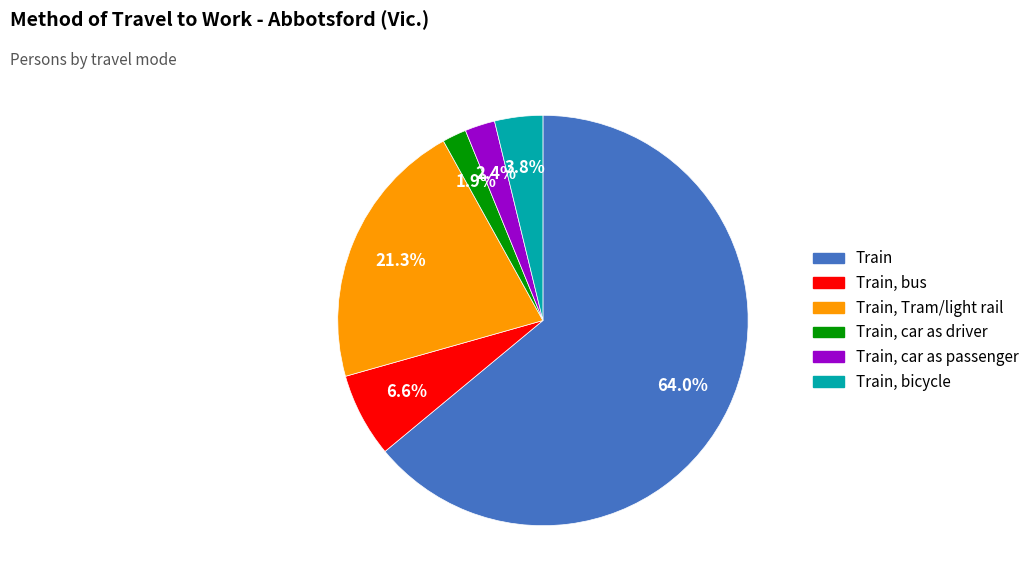

Is there a majority slice in this chart?

Yes